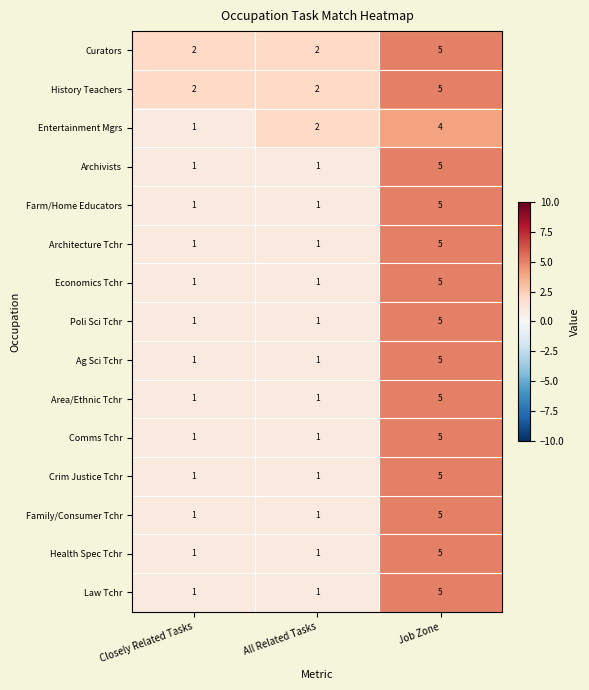

What is the difference between the Health Spec Tchr values at Closely Related Tasks and Job Zone?

4